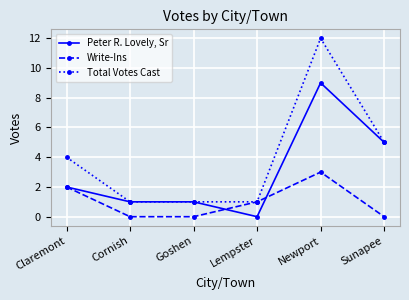

Reading left to right, list all the values displayed in this chart.

Peter R. Lovely, Sr: Claremont=2	Cornish=1	Goshen=1	Lempster=0	Newport=9	Sunapee=5
Write-Ins: Claremont=2	Cornish=0	Goshen=0	Lempster=1	Newport=3	Sunapee=0
Total Votes Cast: Claremont=4	Cornish=1	Goshen=1	Lempster=1	Newport=12	Sunapee=5